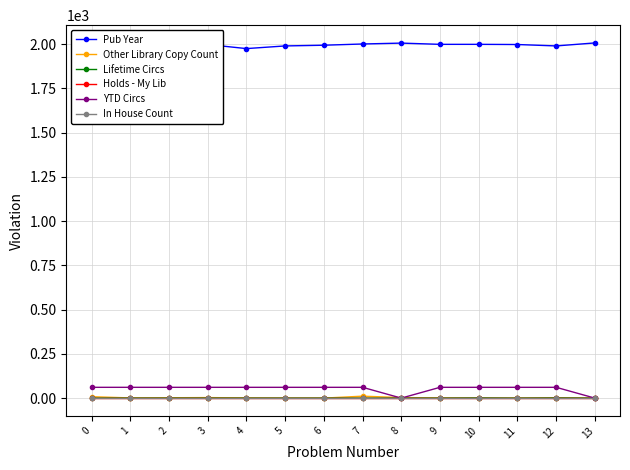

Between 2 and 13, which is larger?

13